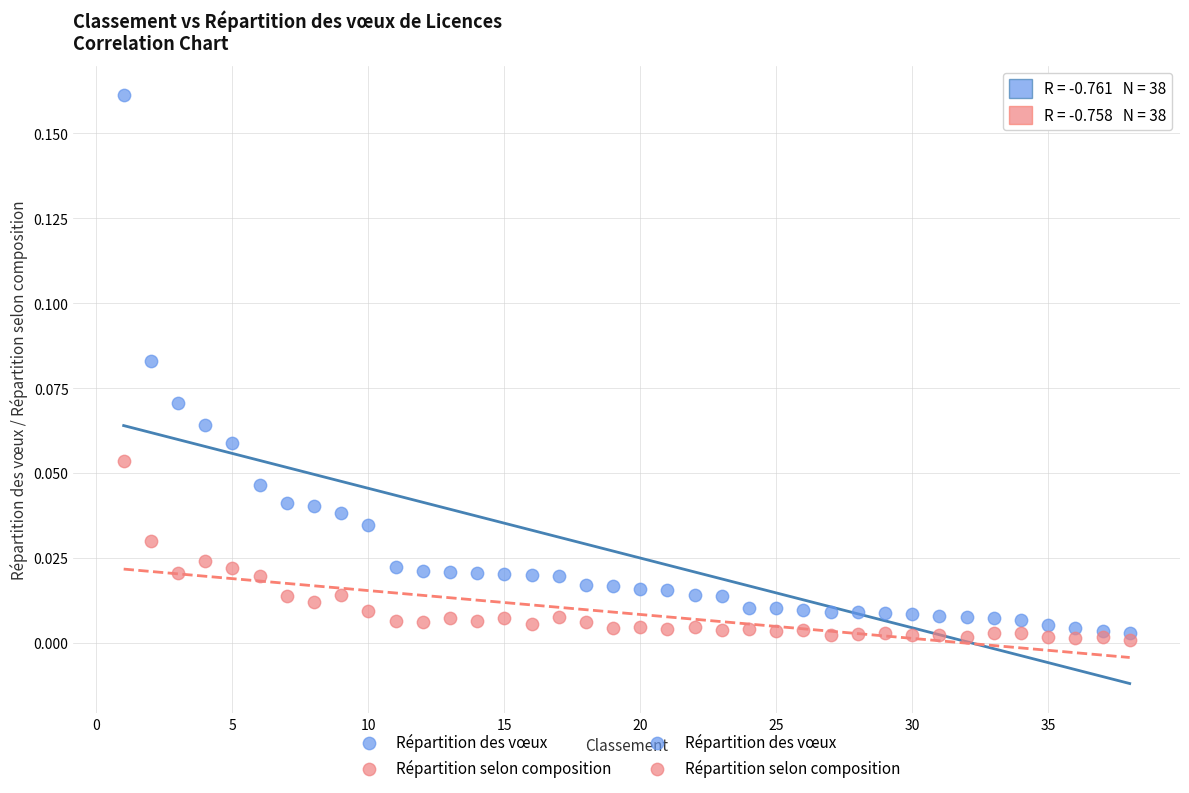

Which series has the largest Y range (max minus min)?

Répartition des vœux